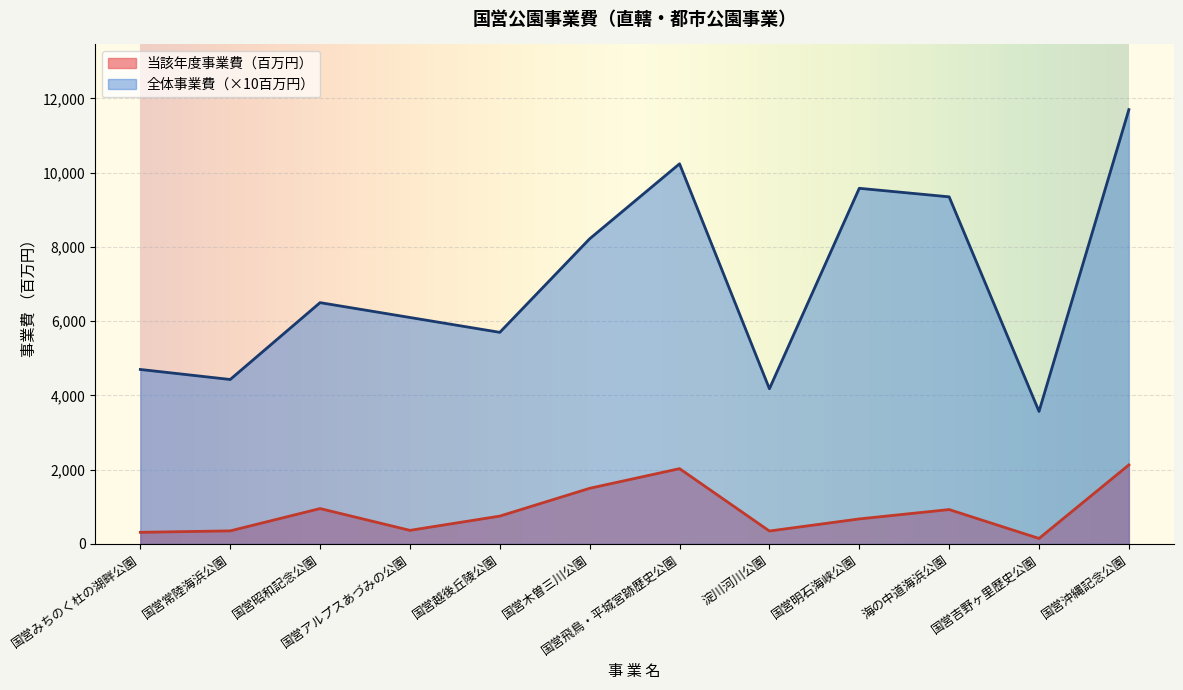

How many interior local valleys does the 全体事業費（億円） series have?

4